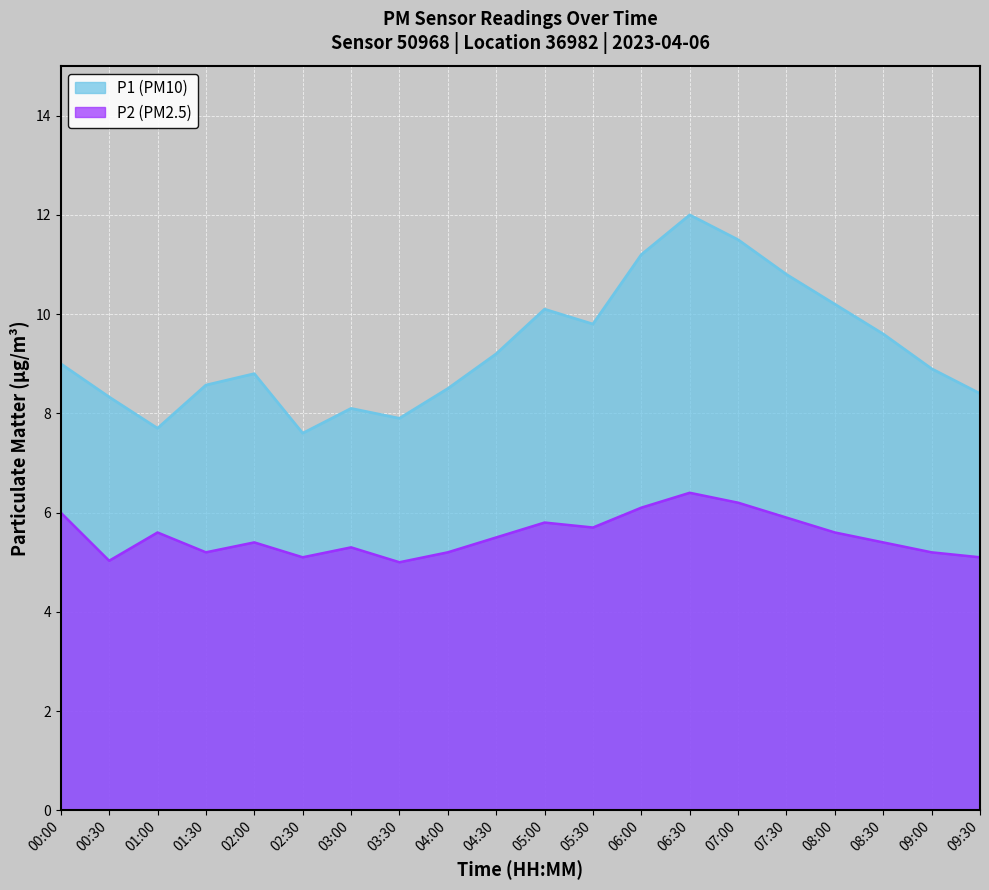

How many lines are shown in the chart?

2